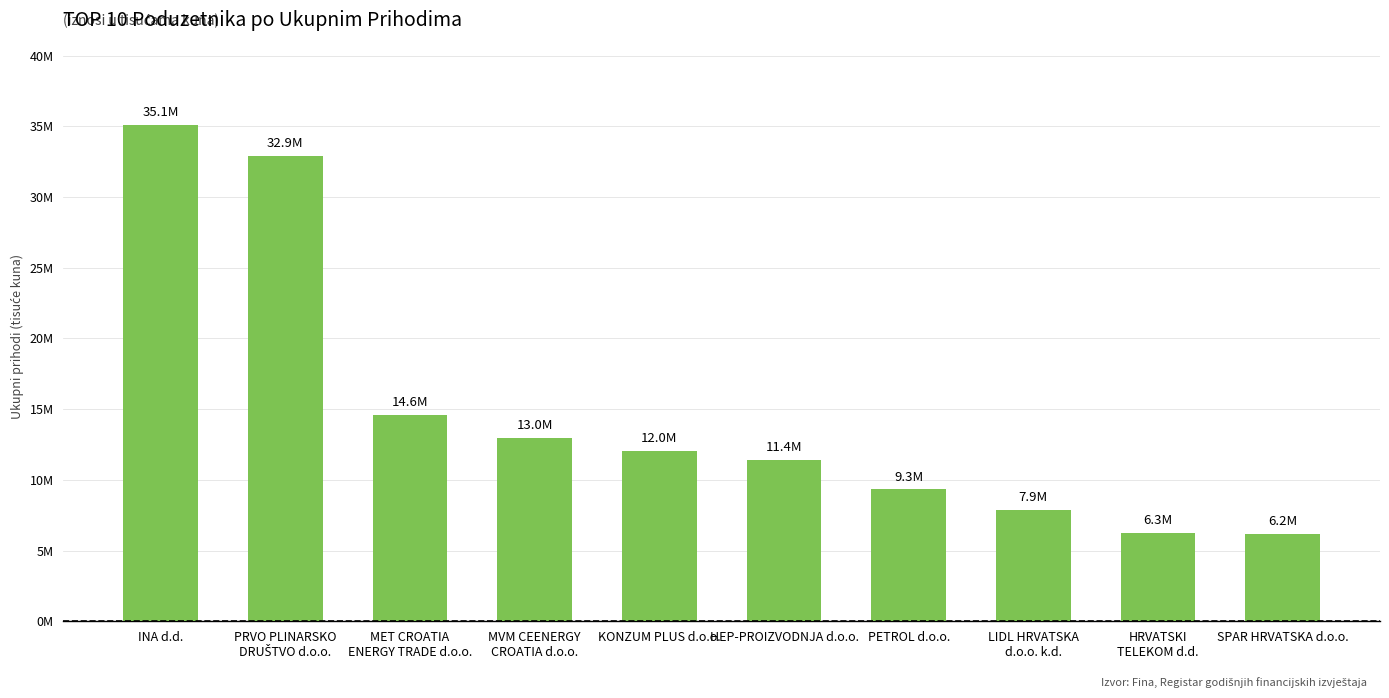

Are the bars horizontal?

No